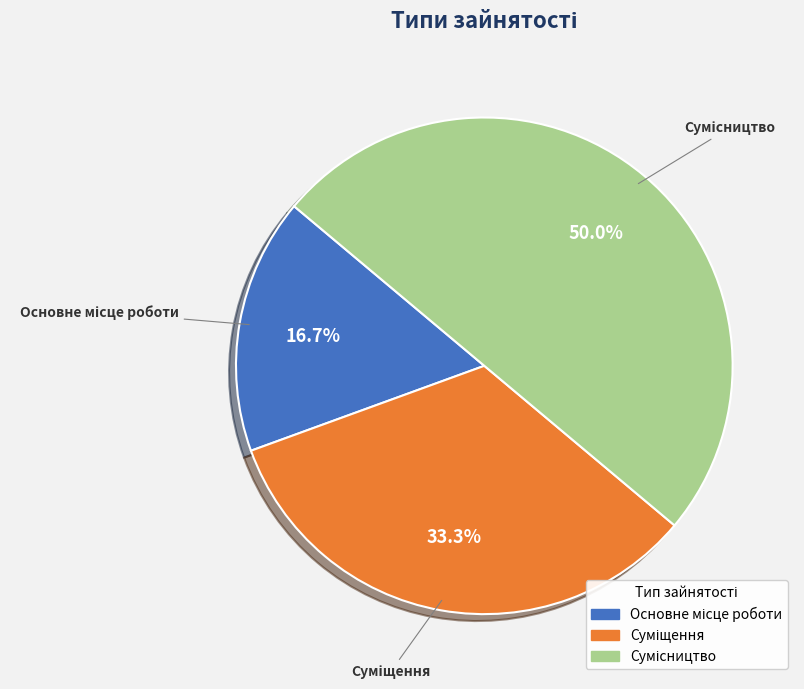

True or false: Суміщення accounts for 18% of the total.

False